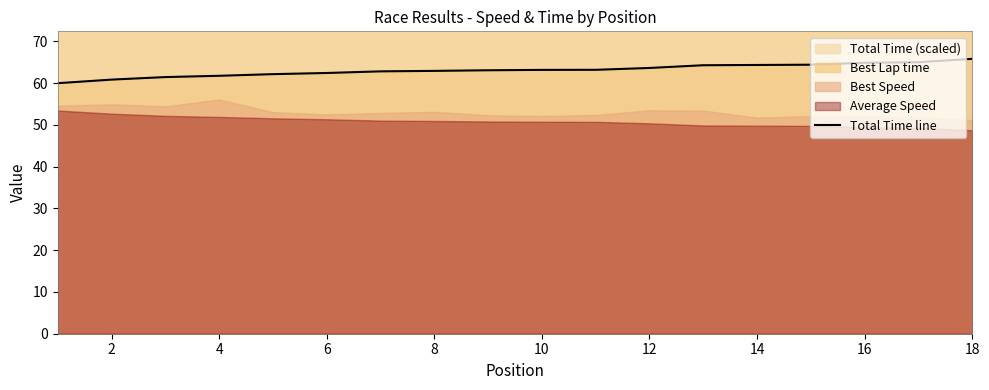

The Total Time line series shows 32.8 at 2. True or false?

False